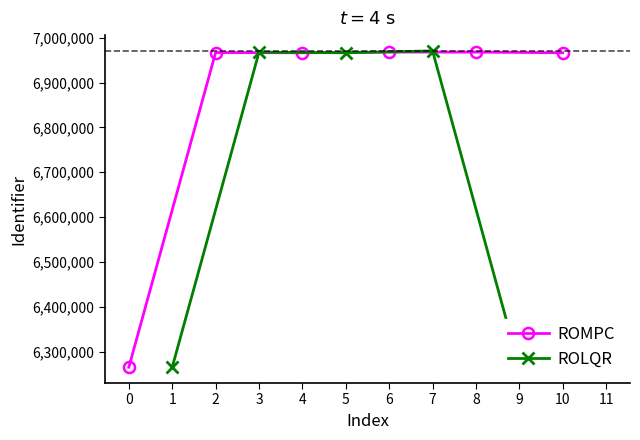

What is the value of the ROMPC point at the 3rd from the left?

6966580